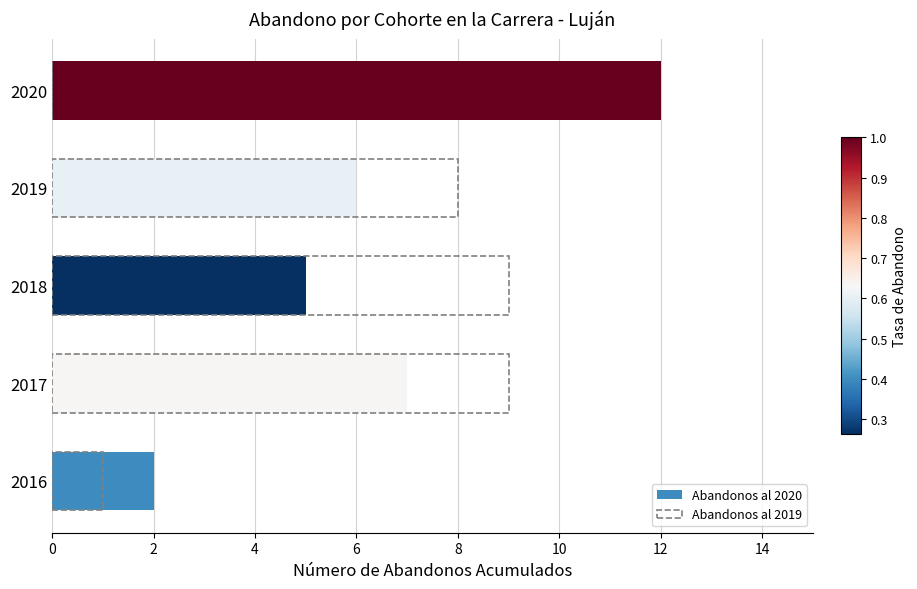

How many values in Abandonos al 2019 are above zero?

4